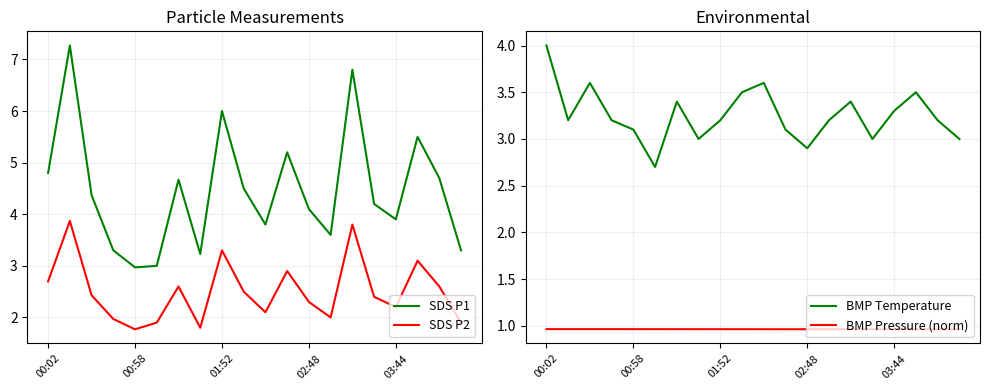

The value of SDS P2 at 6 is 2.6. True or false?

True